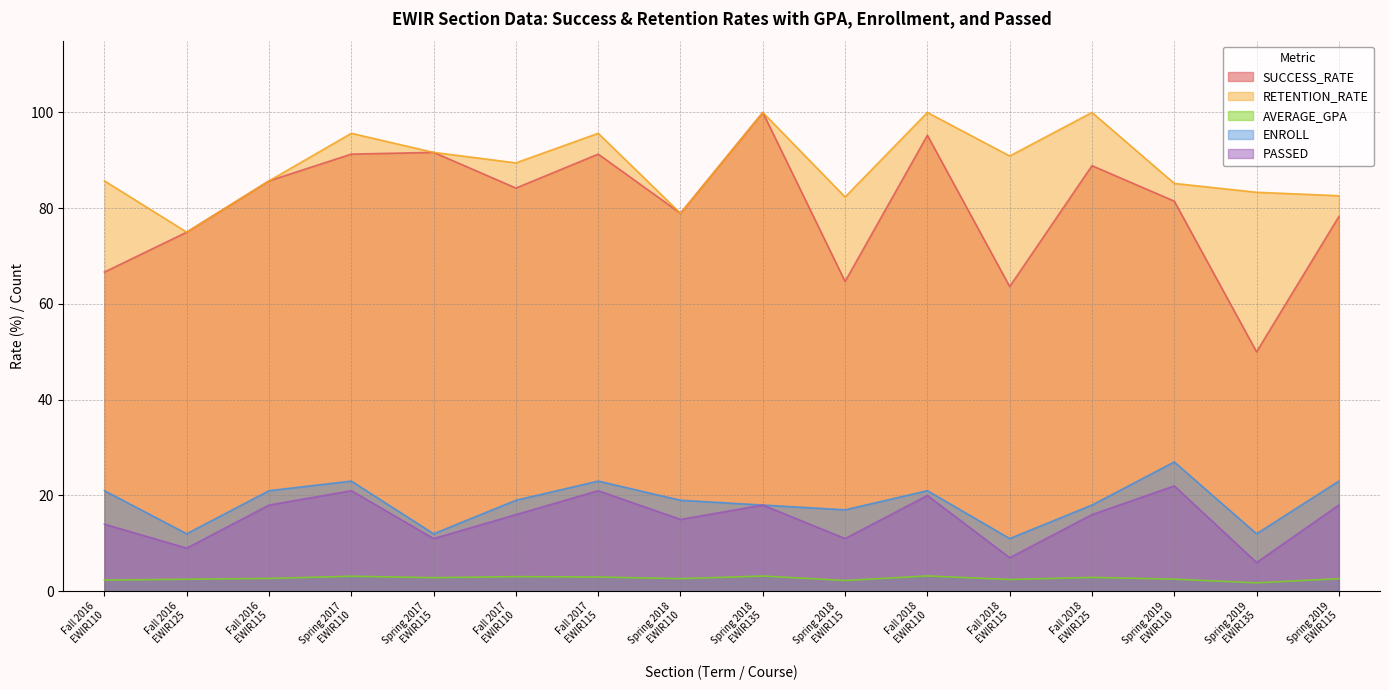

What is the label of the 9th point from the right?

Spring 2018
EWIR110